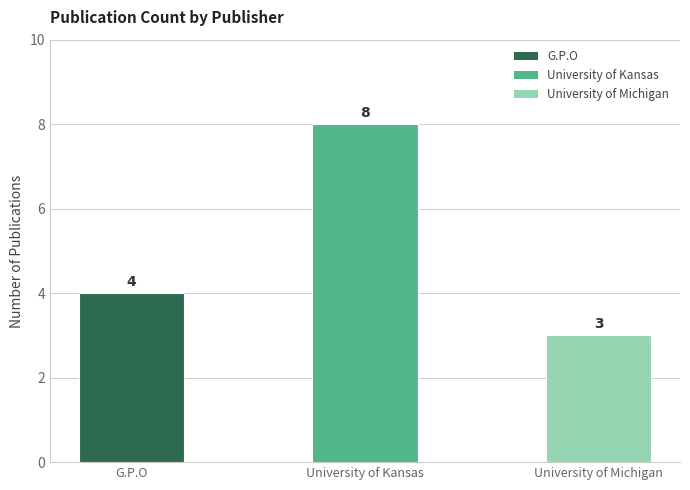

What is the label of the 2nd bar from the right?

University of Kansas